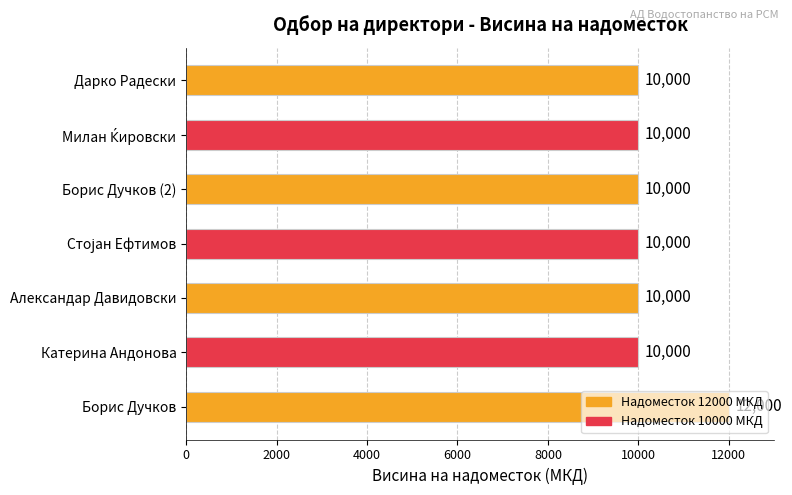

Is it true that the value at Катерина Андонова is 10000?

True